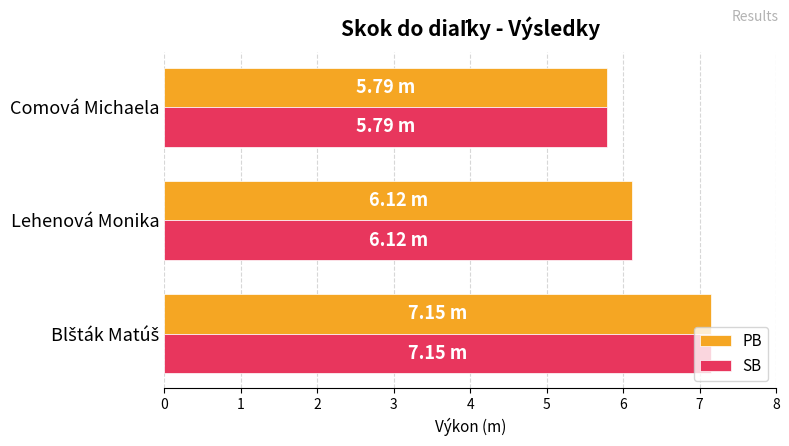

What is the total value across all series at Lehenová Monika?

12.2